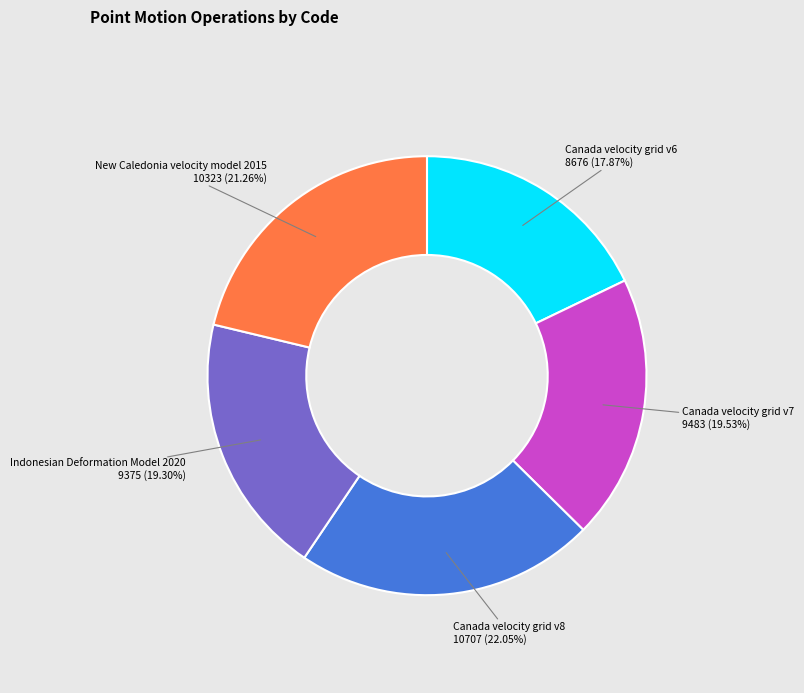

Is there a majority slice in this chart?

No